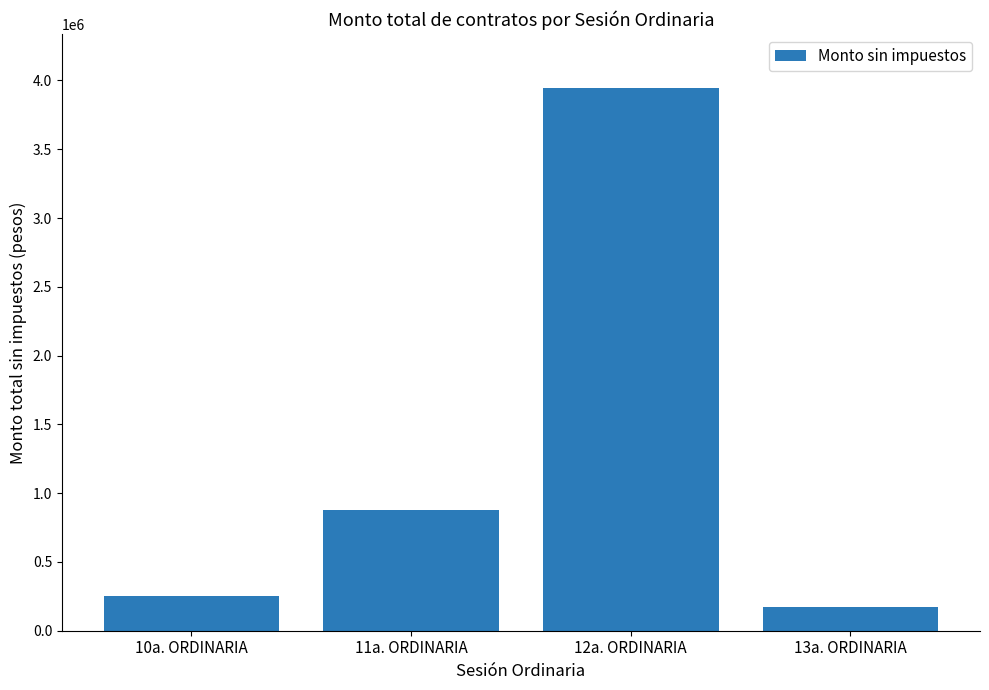

How many data points are less than 875059?

2